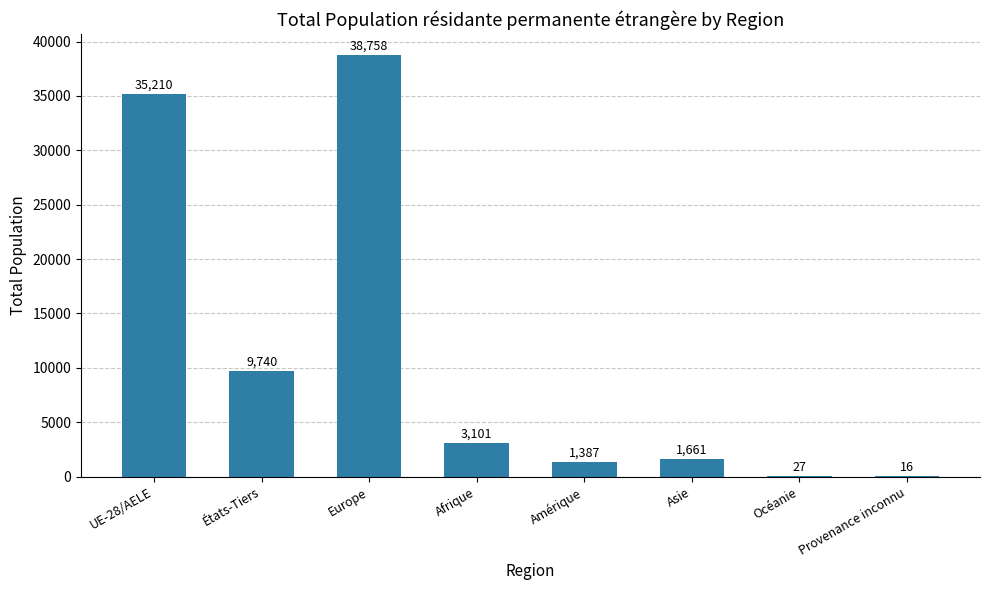

The value at UE-28/AELE is 18372. True or false?

False